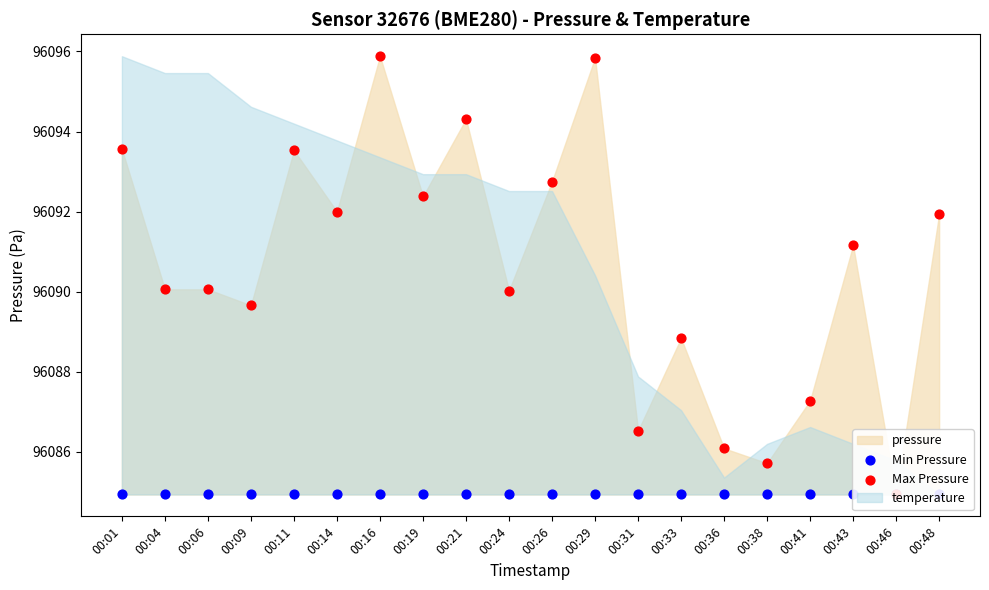

Is the value of Min Pressure at 00:09 greater than the value of Max Pressure at 00:01?

No